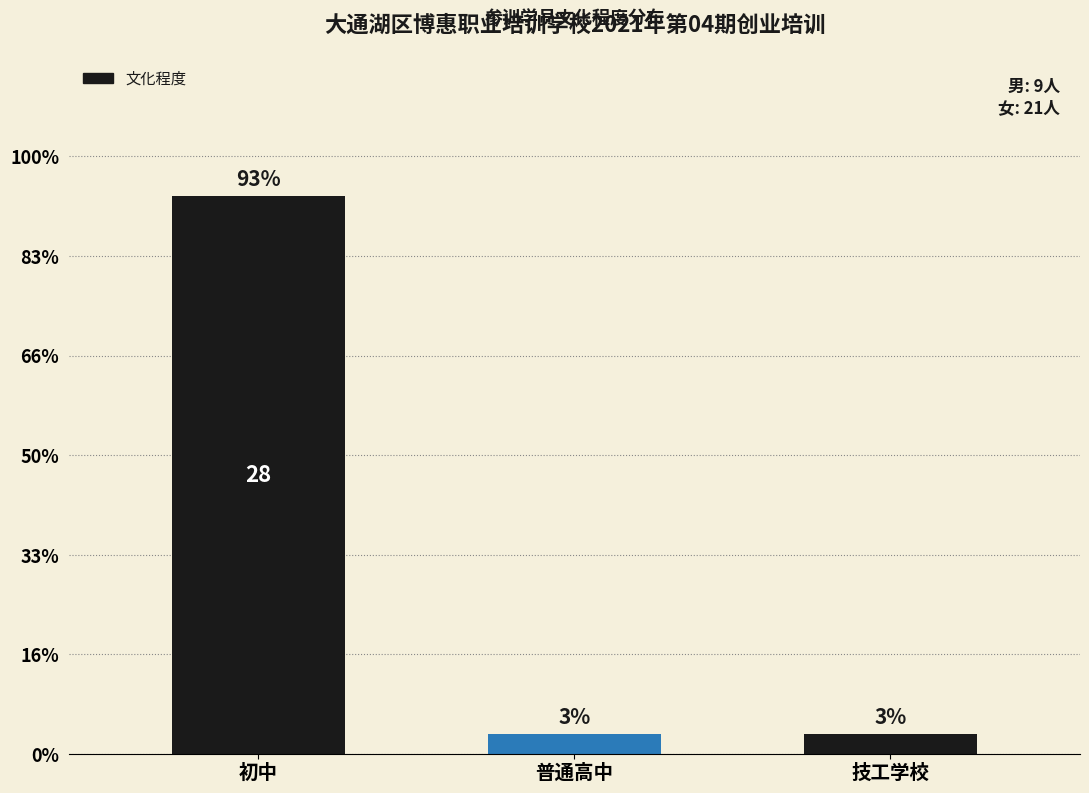

Which category has the lowest value across all series?

普通高中